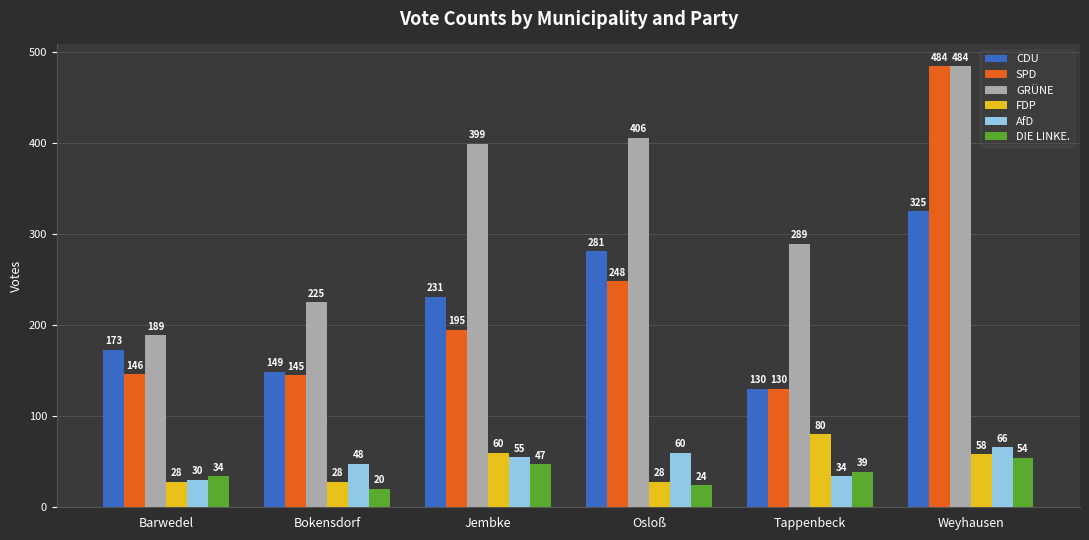

Between Osloß and Tappenbeck, which series saw the biggest shift?

CDU